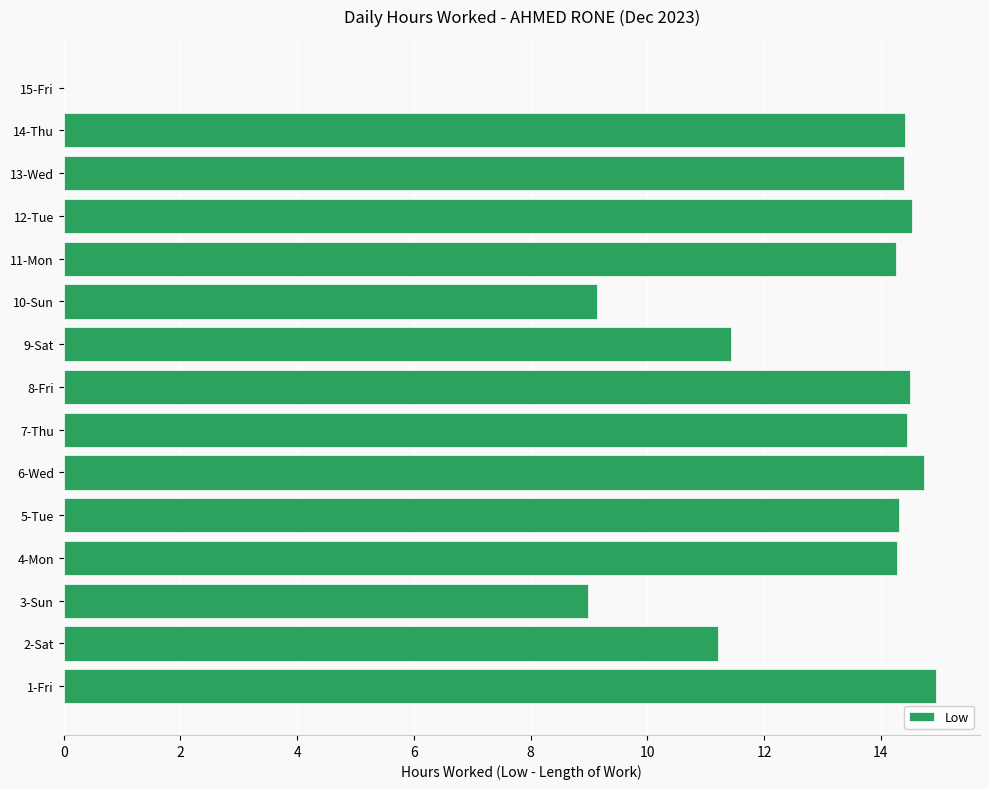

What is the change in value from 3-Sun to 5-Tue?

+5.3